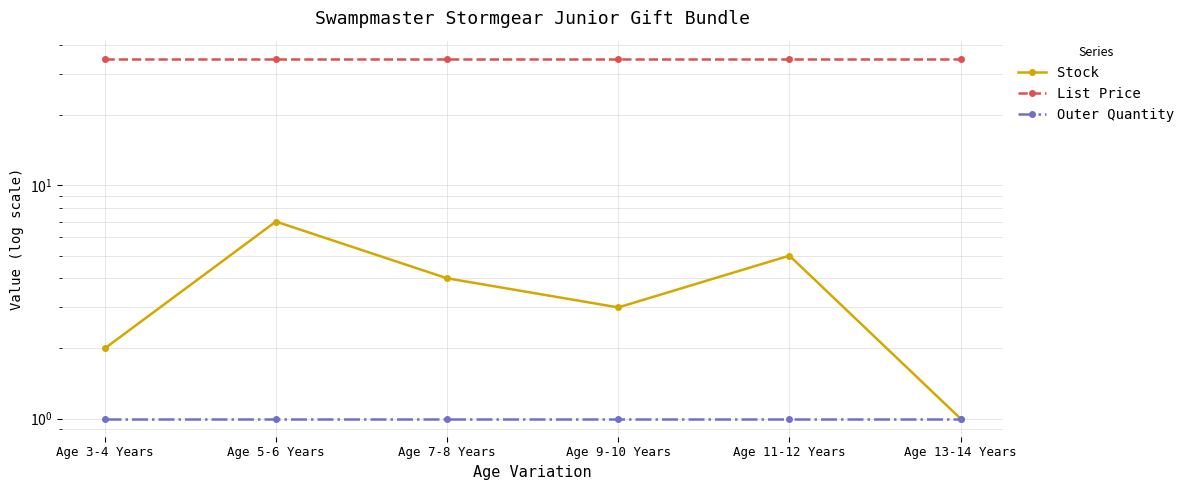

True or false: Stock and Outer Quantity cross at least once.

False